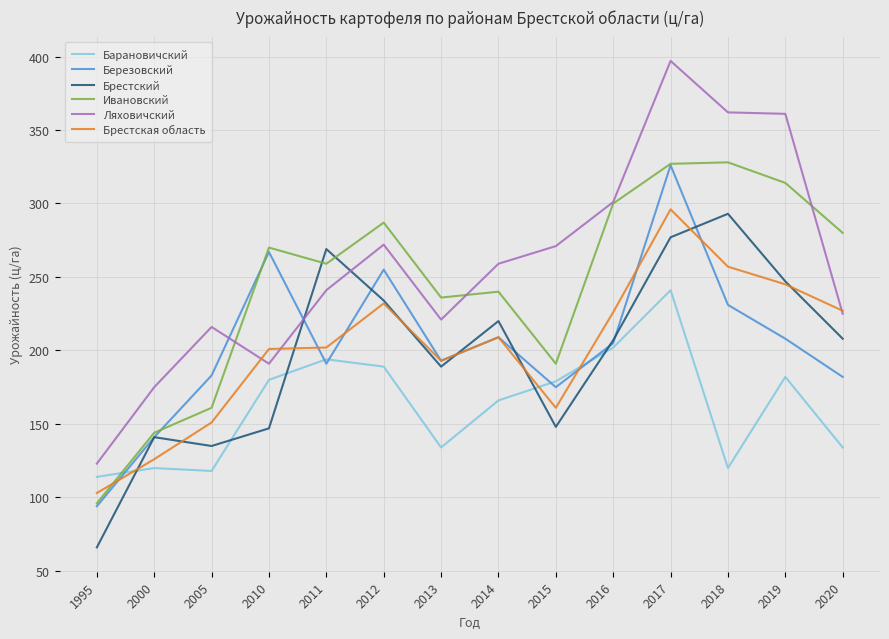

At which category does Ляховичский reach its first local valley?

2010